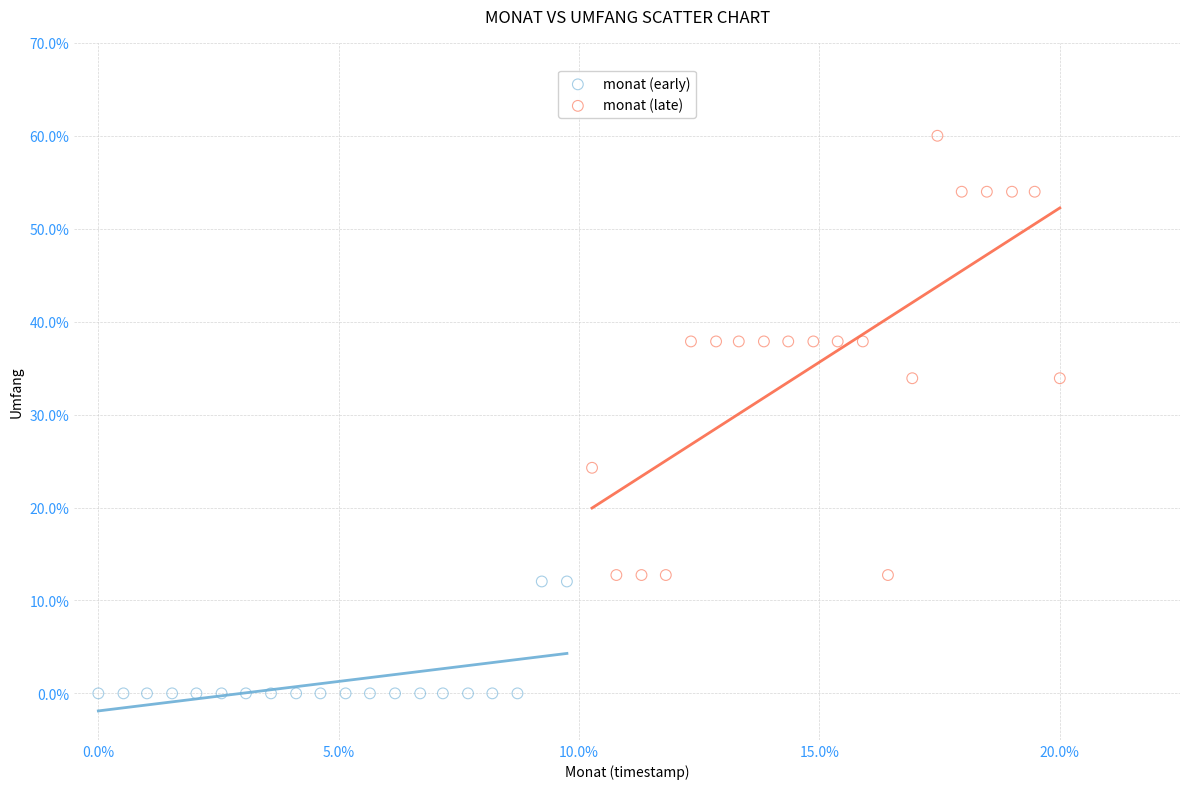

Which series contains the lowest Y value?

monat (early)